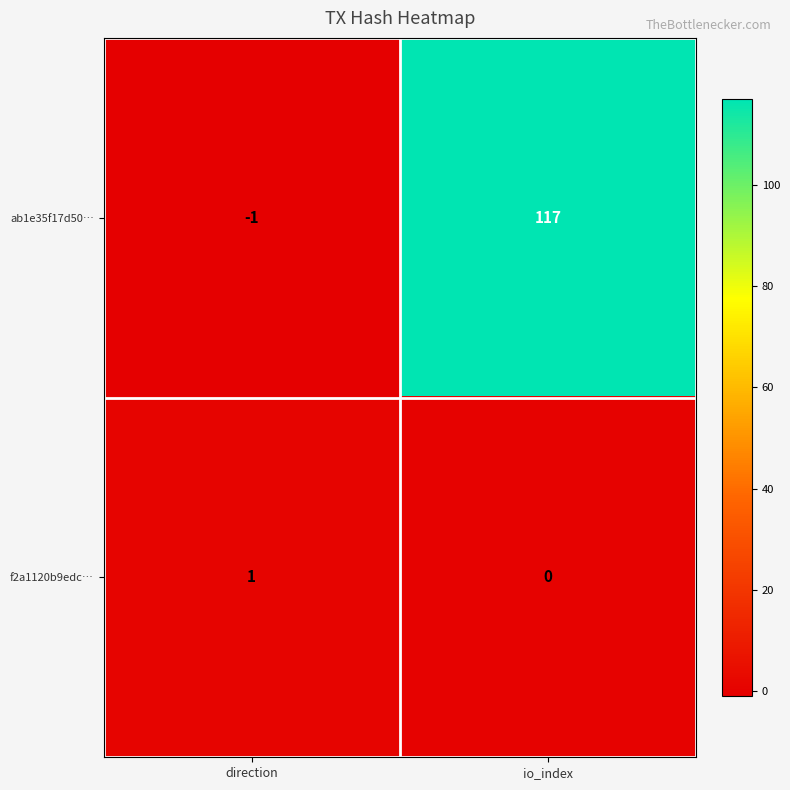

Reading left to right, transcribe all the data shown in this chart.

ab1e35f17d50…: direction=-1	io_index=117
f2a1120b9edc…: direction=1	io_index=0